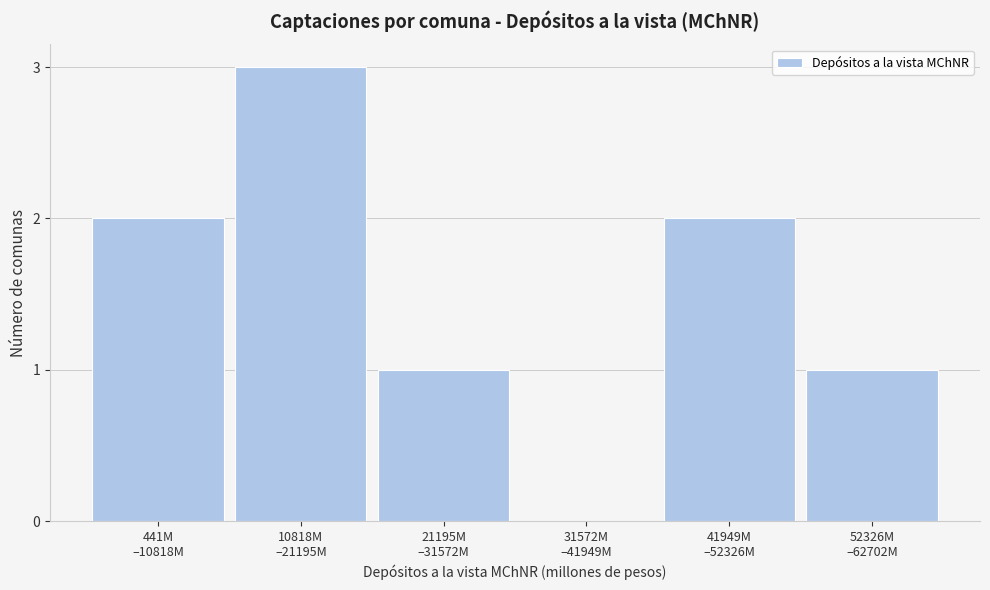

What is the sum of all values?

9